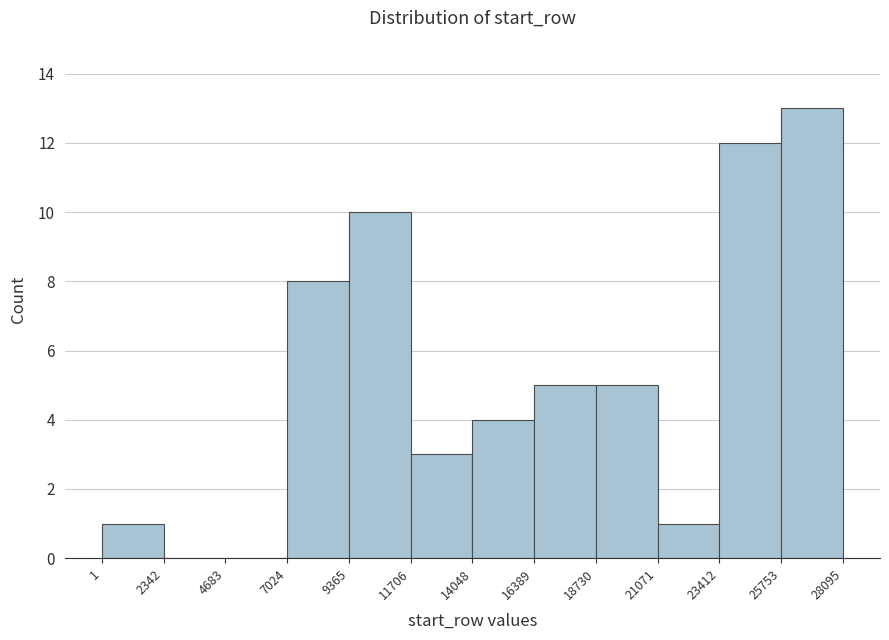

Which range on the x-axis has the tallest bar?

25753 to 28095